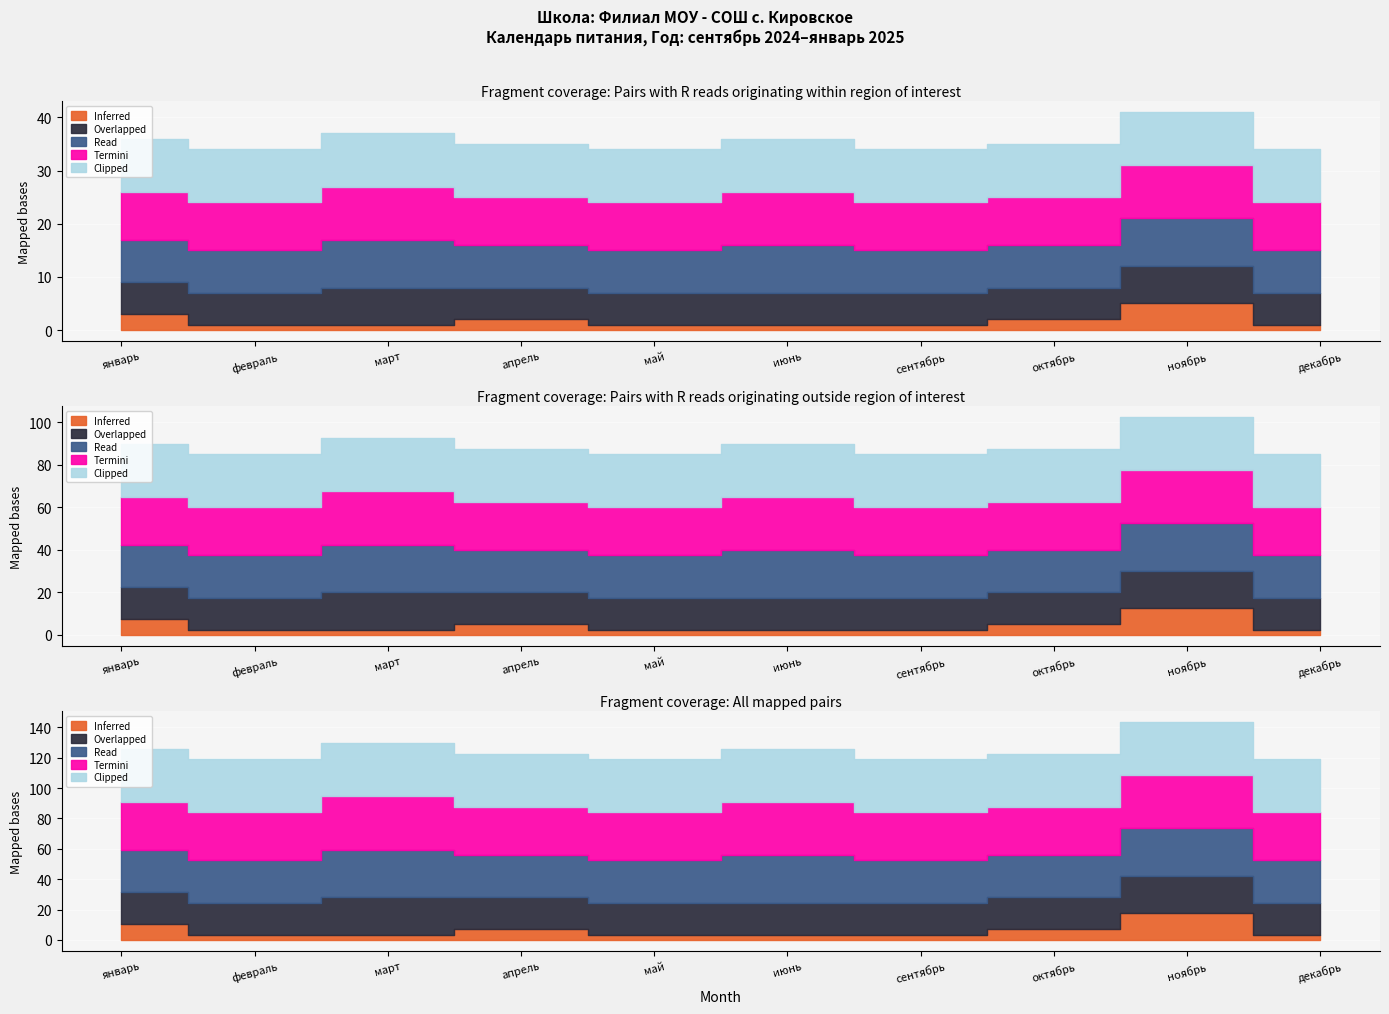

At which label does Overlapped reach its minimum?

январь